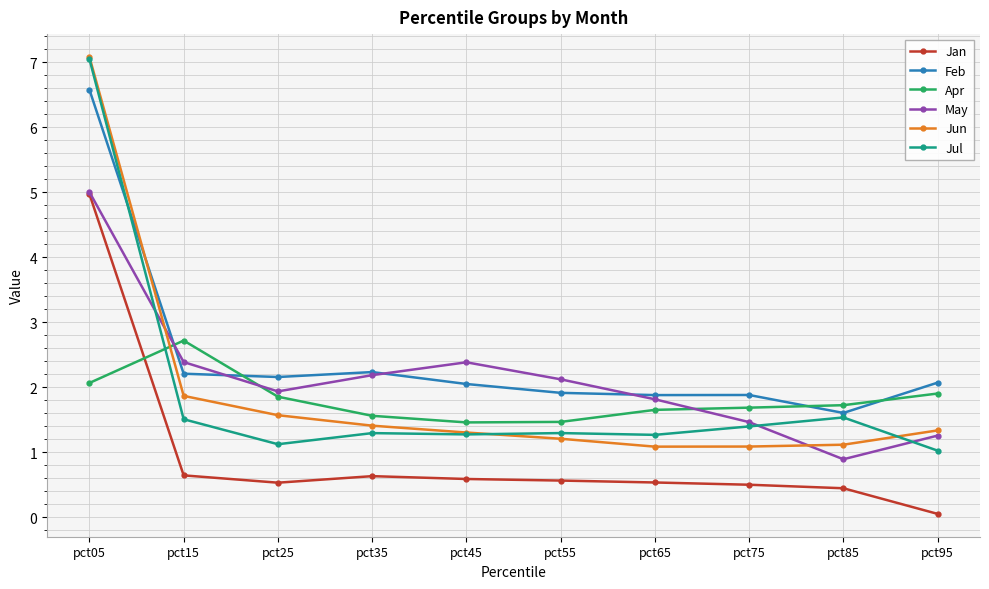

What is the value of the Jan point at the 3rd from the left?

0.5